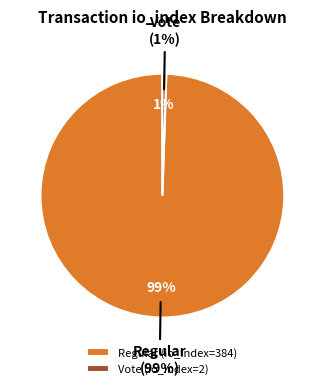

To the nearest percent, what is the average slice percentage?

50%